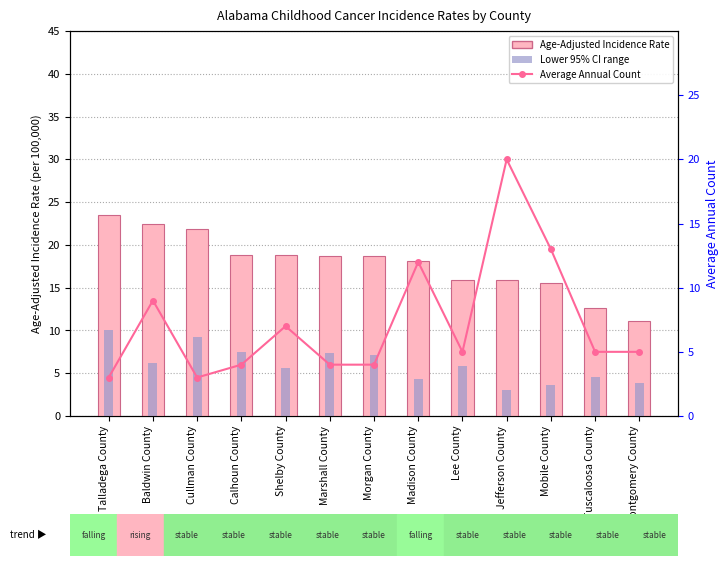

Which series has the largest total across all categories?

Age-Adjusted Incidence Rate